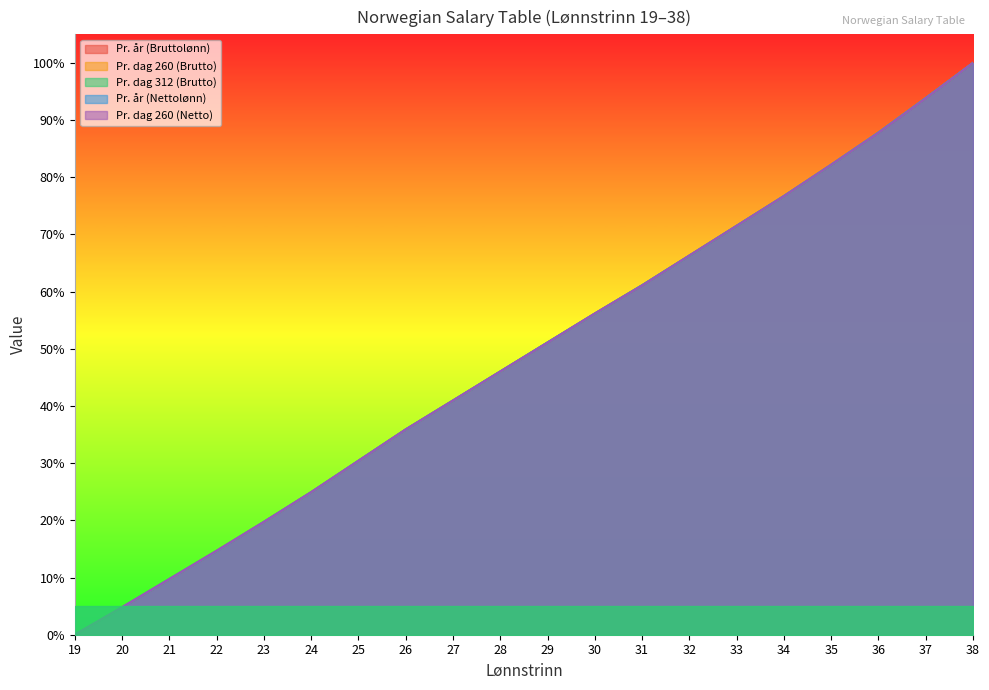

Does the chart have visible grid lines?

No